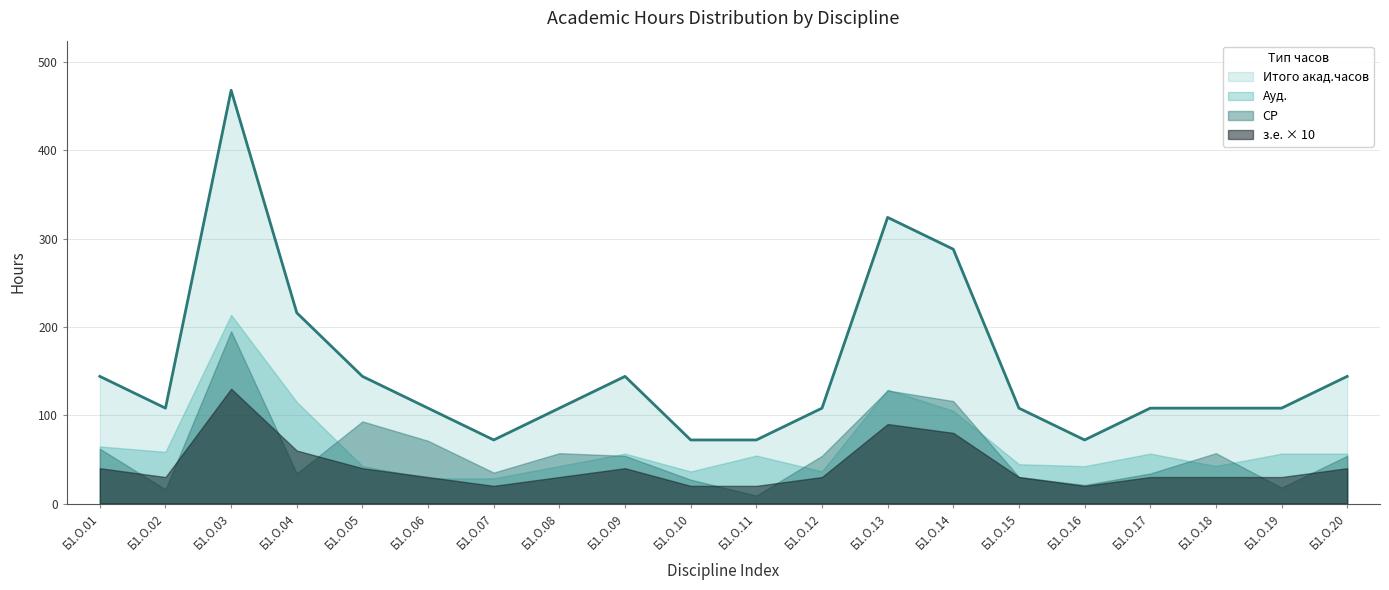

At which label does з.е. reach its peak?

Б1.О.03